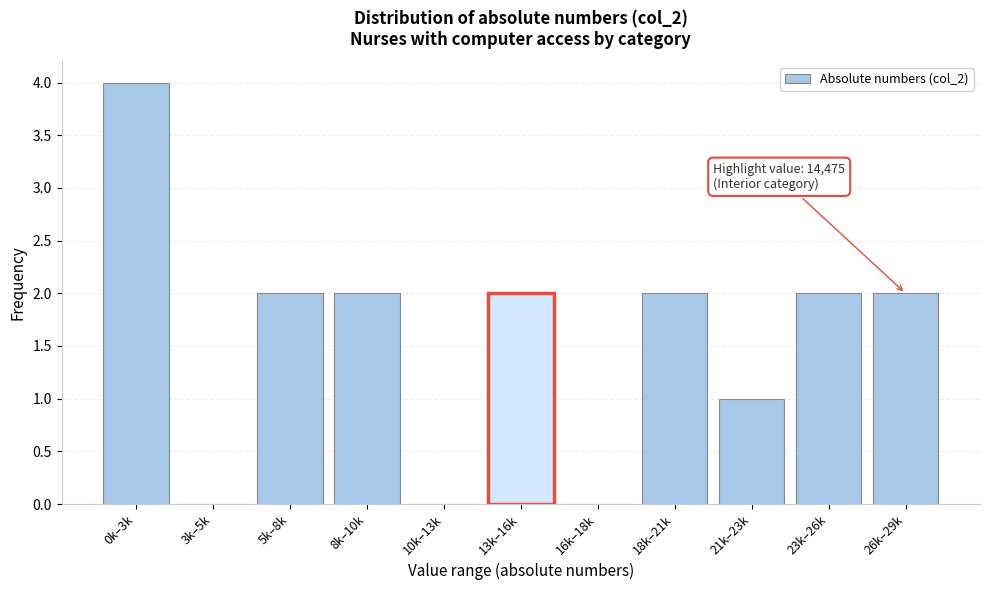

Reading left to right, what are all the values shown in this chart?

0k–3k=4	3k–5k=0	5k–8k=2	8k–10k=2	10k–13k=0	13k–16k=2	16k–18k=0	18k–21k=2	21k–23k=1	23k–26k=2	26k–29k=2